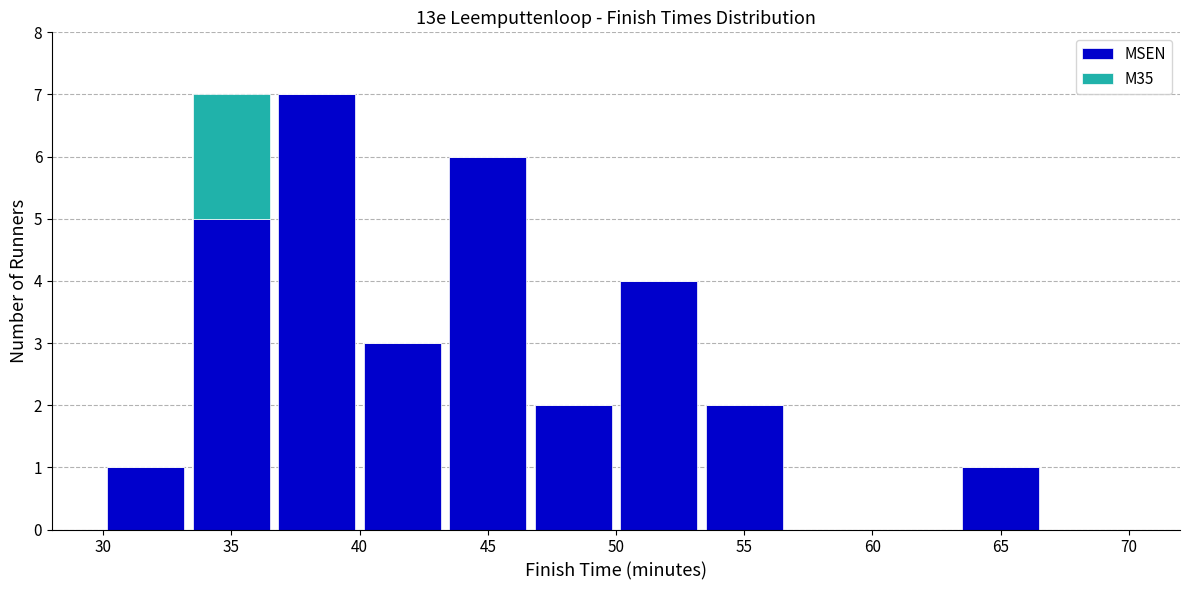

Reading left to right, transcribe this chart: for each stacked bar, give the range it covers on the x-axis and its total height. Neither the bar edges nor the heights are printed on the chart, so give them approximately, as read against the axes.

30.0 to 33.5: 1
33.5 to 36.5: 7
36.5 to 40.0: 7
40.0 to 43.5: 3
43.5 to 46.5: 6
46.5 to 50.0: 2
50.0 to 53.5: 4
53.5 to 56.5: 2
56.5 to 60.0: 0
60.0 to 63.5: 0
63.5 to 66.5: 1
66.5 to 70.0: 0